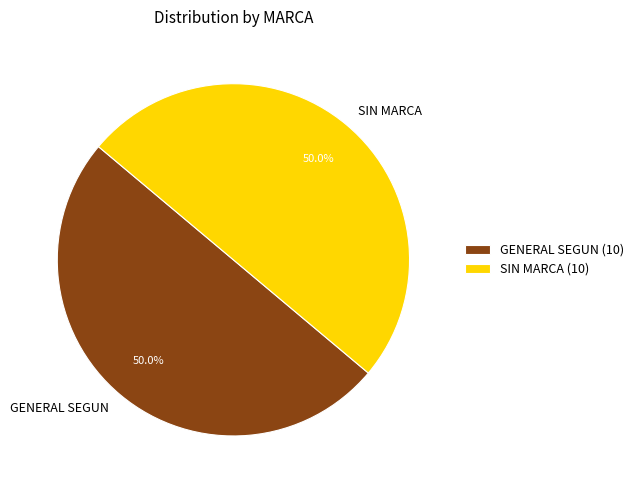

Count the number of slices in the pie.

2